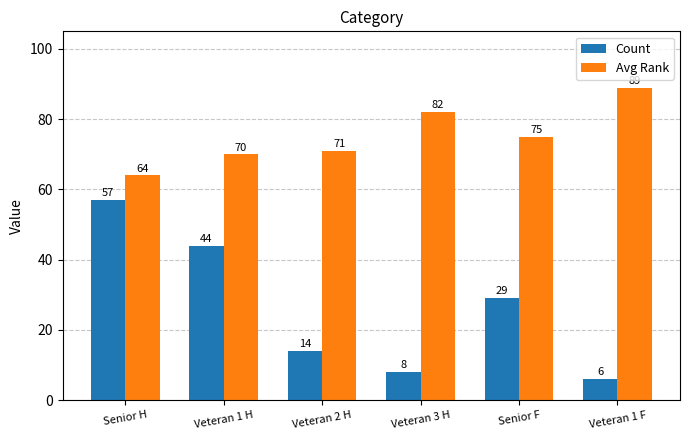

Rank the categories by Count value from lowest to highest.

Veteran 1 F, Veteran 3 H, Veteran 2 H, Senior F, Veteran 1 H, Senior H